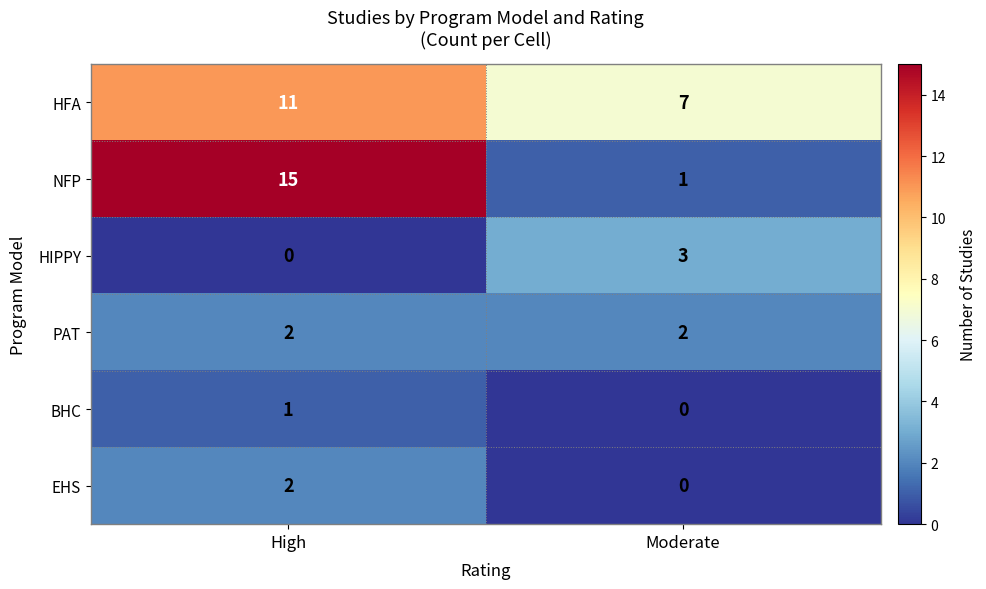

List the labels in order of NFP value, largest first.

High, Moderate